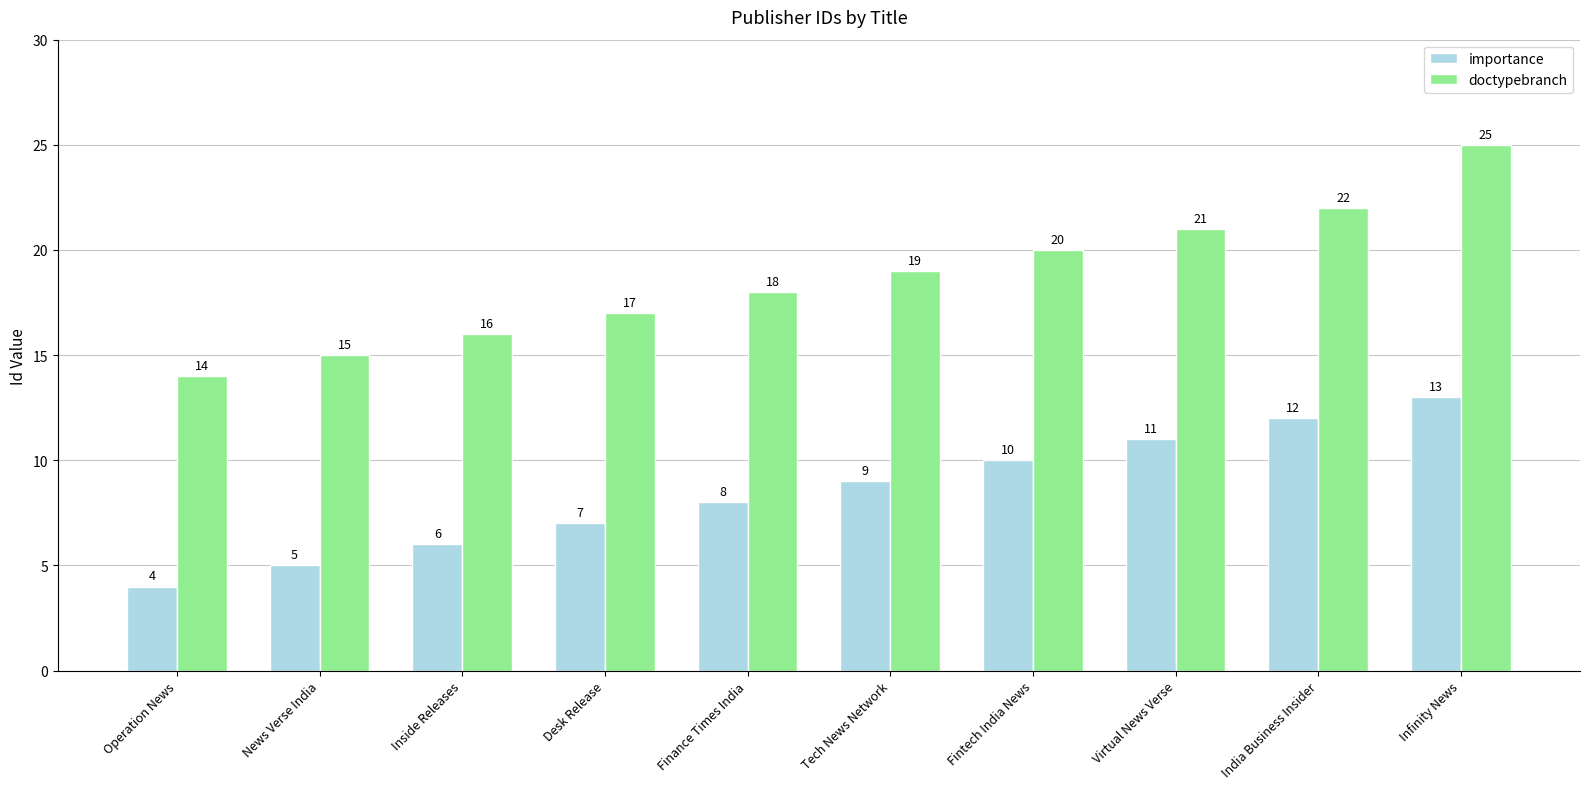

What is the value of the importance bar at the 3rd from the left?

6